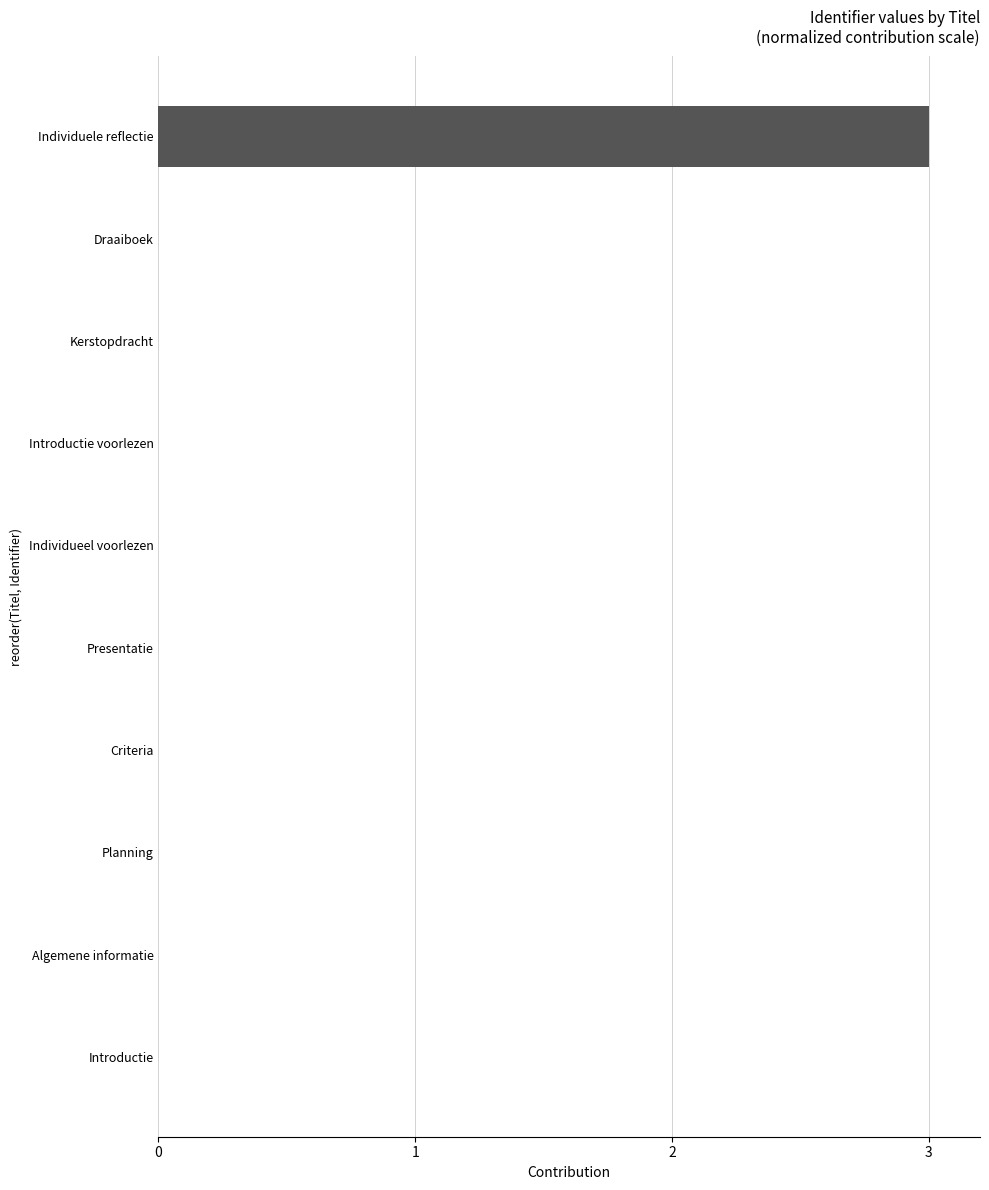

Are the bars horizontal?

Yes